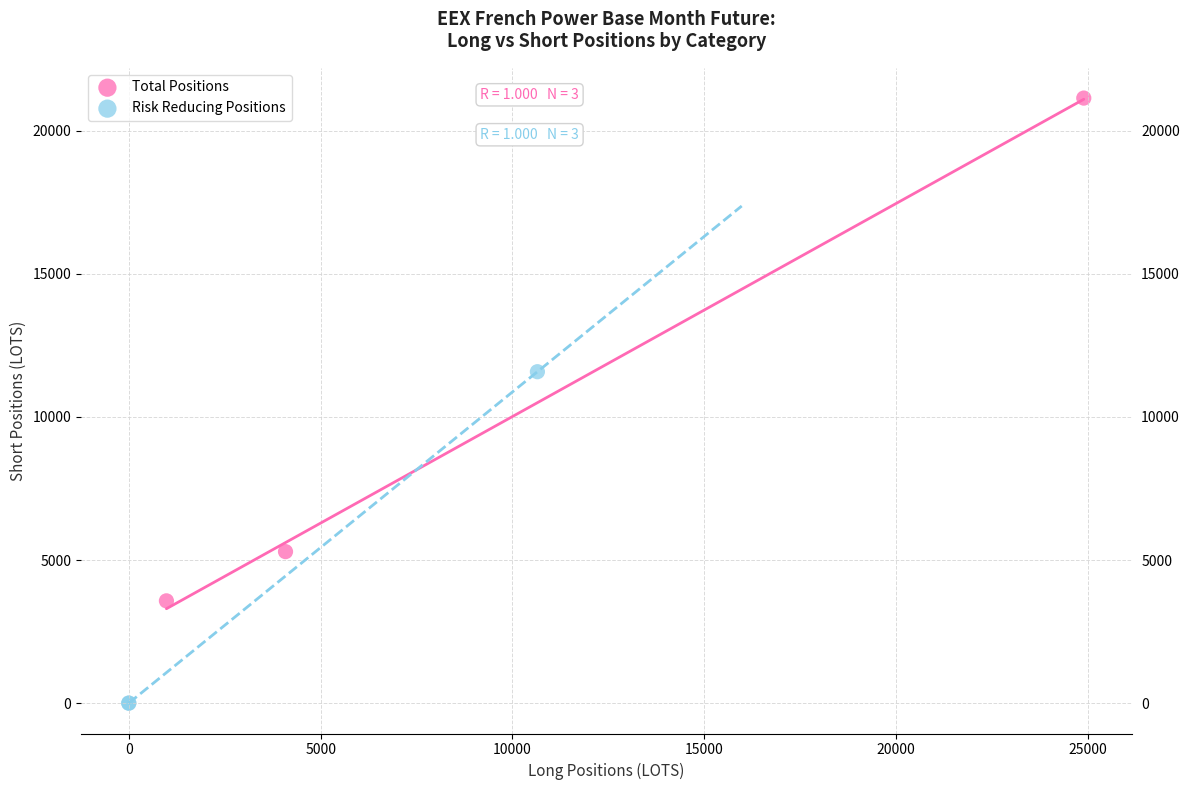

Which series reaches the maximum Y coordinate?

Total Positions